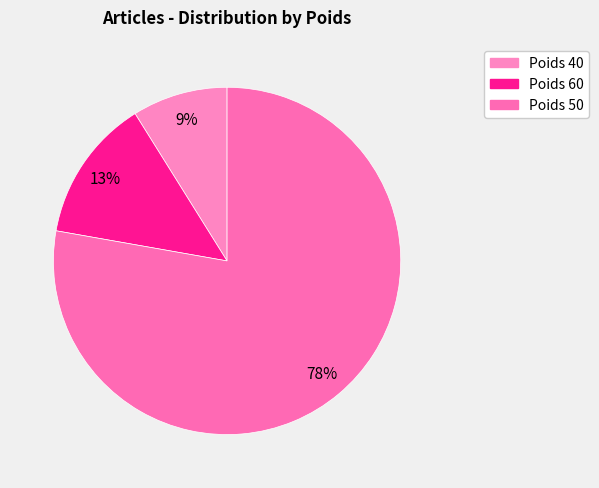

Is there any slice that represents more than half of the pie?

Yes